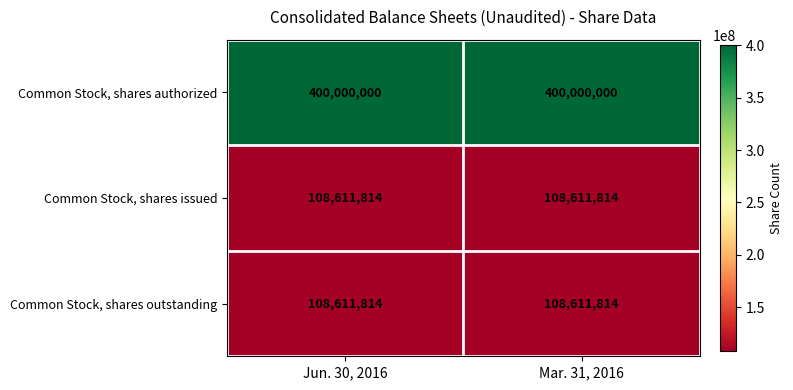

What is the lowest value of the Common Stock, shares issued series?

108611814